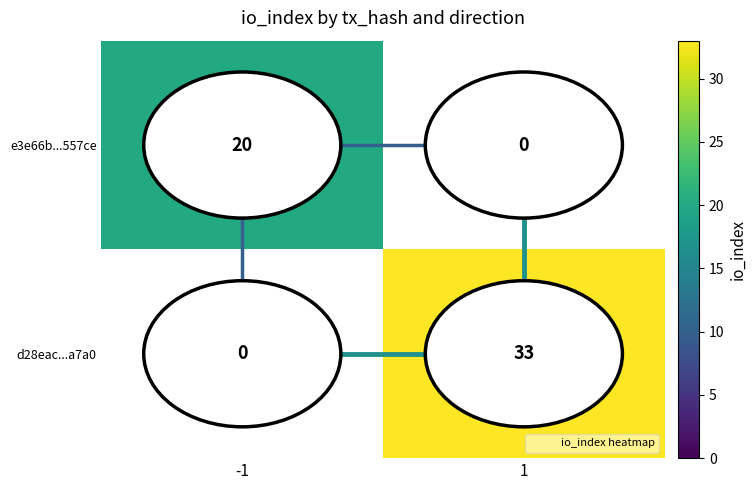

At which label does e3e66b...557ce reach its peak?

-1